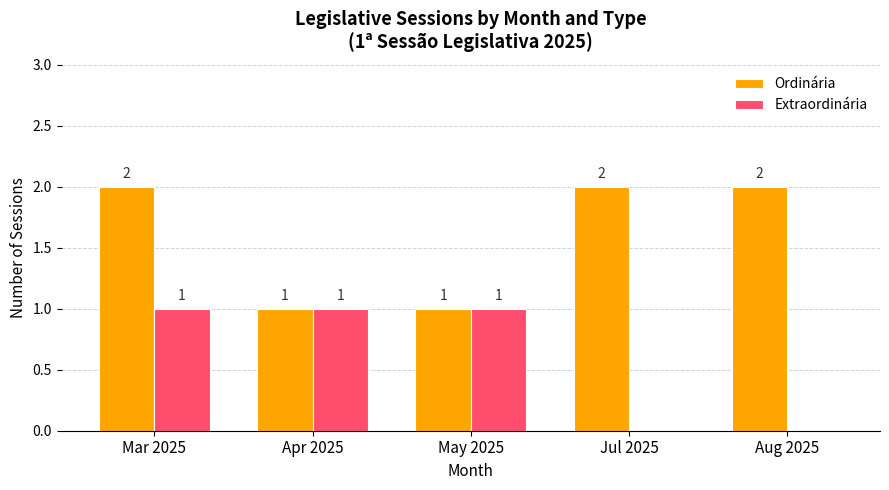

How many Ordinária values are between 1 and 2?

5